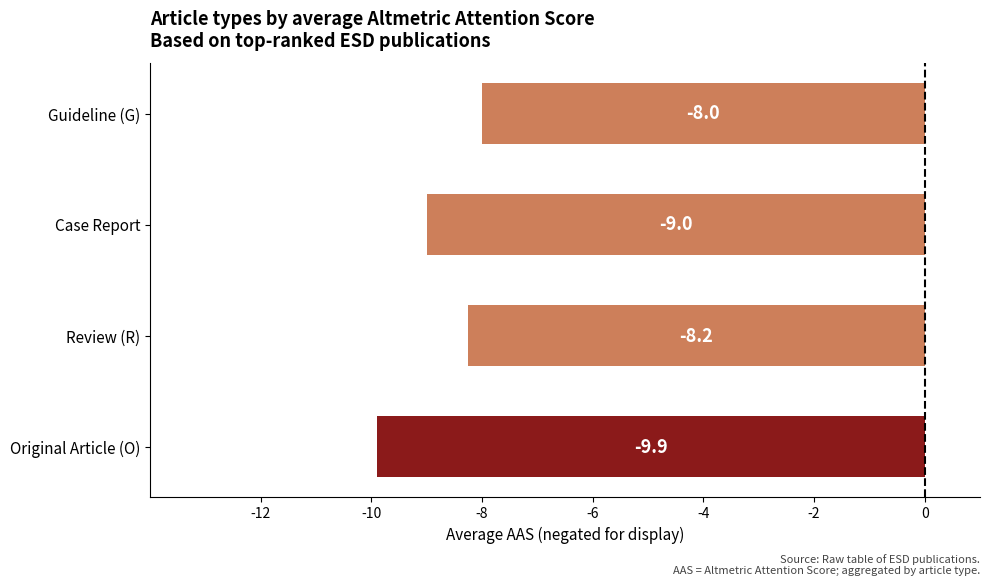

True or false: the data shows -8.0 at Guideline (G).

True